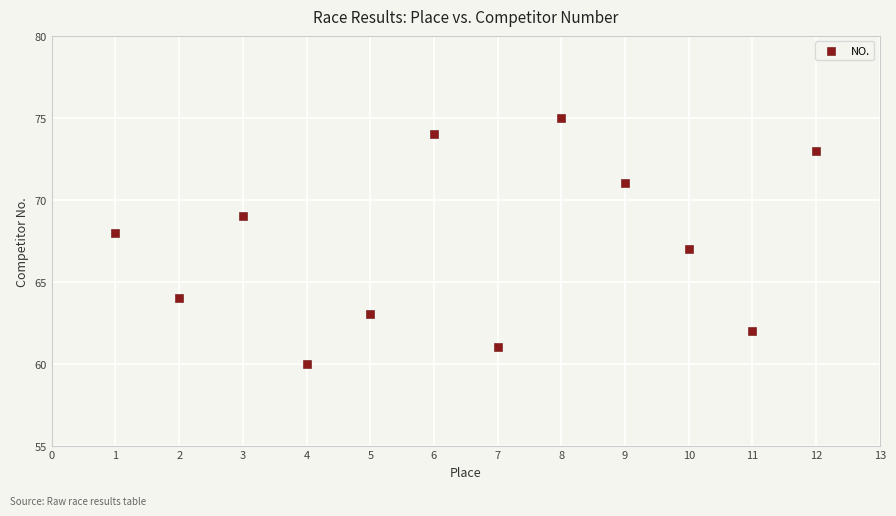

What is the average X value?

6